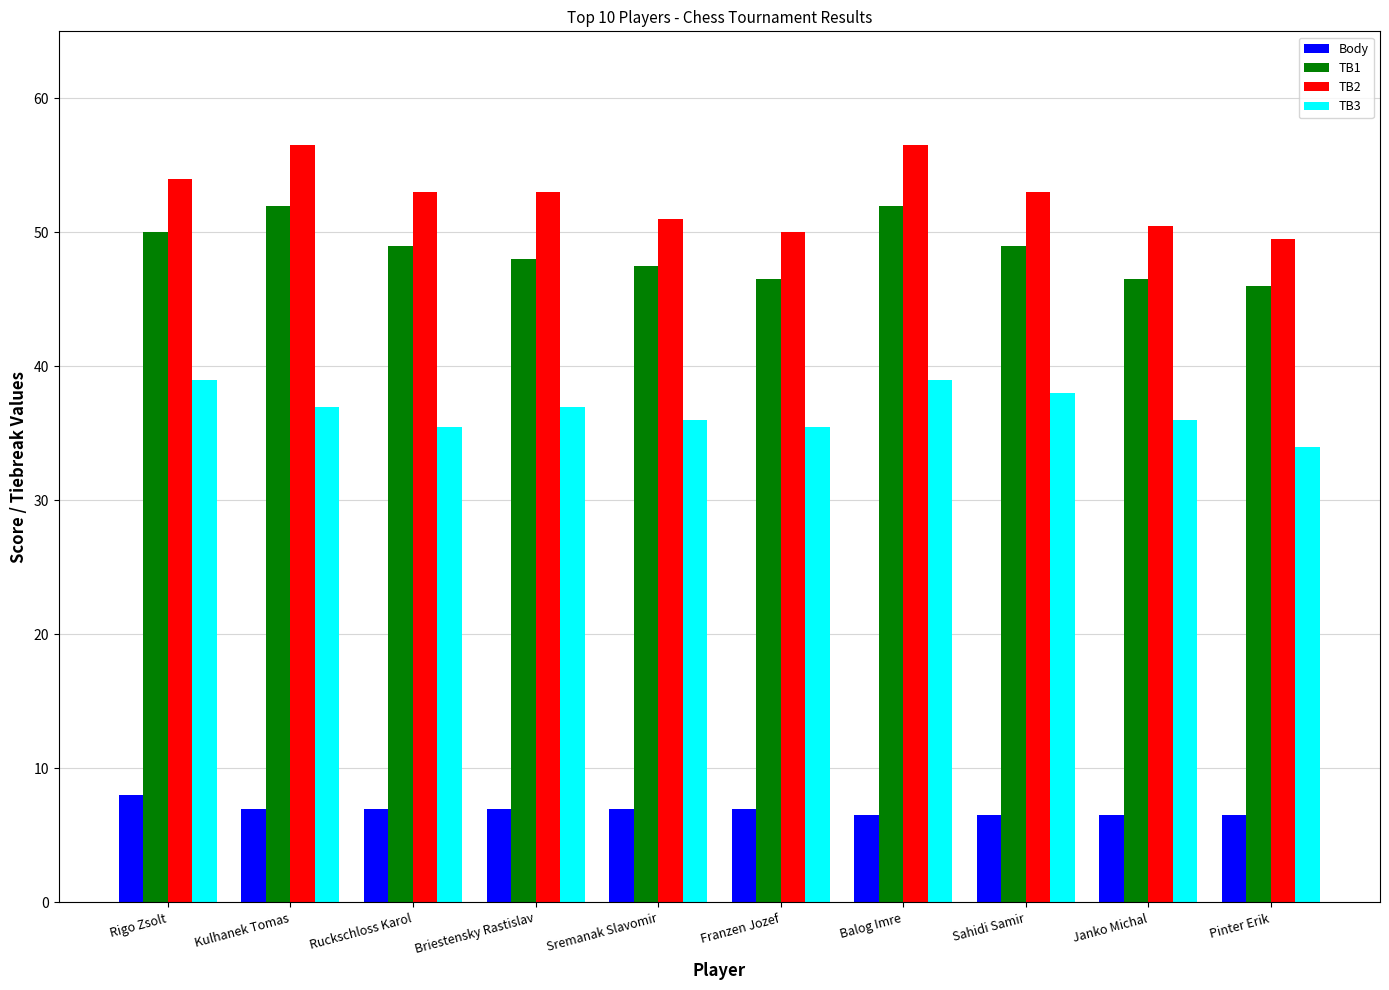

How many groups of bars are there?

10